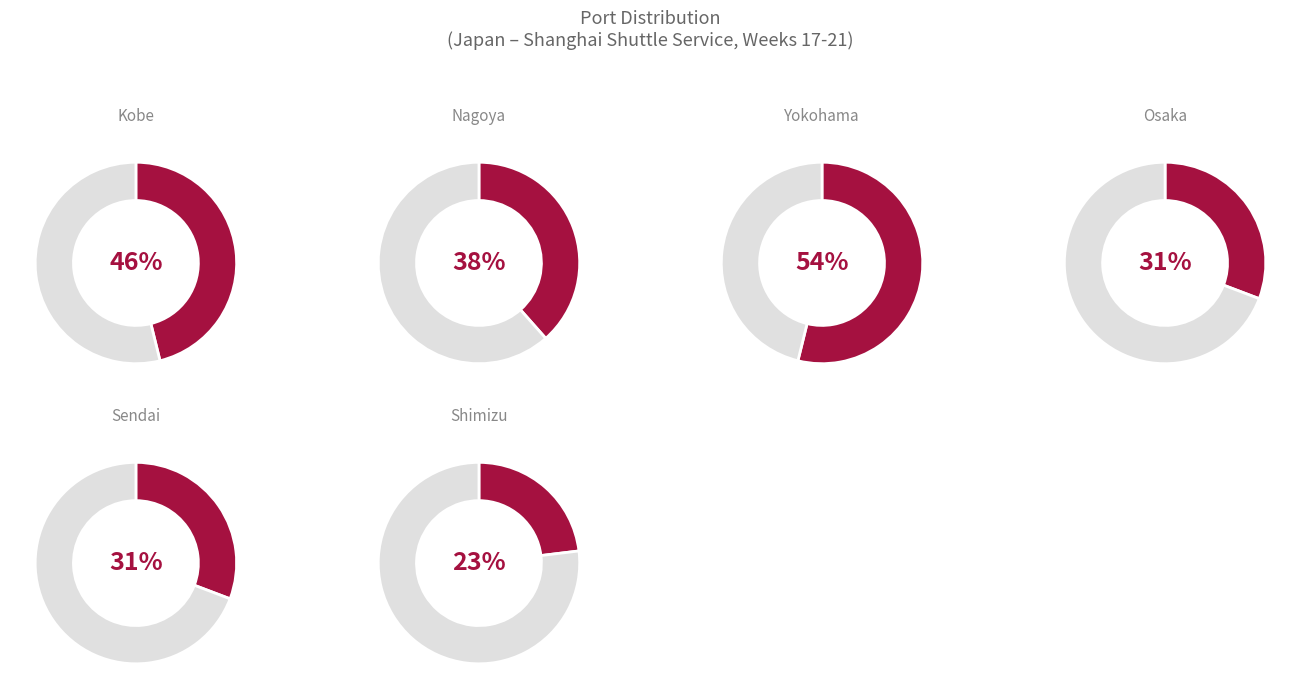

Does Yokohama account for over 50% of the chart?

No